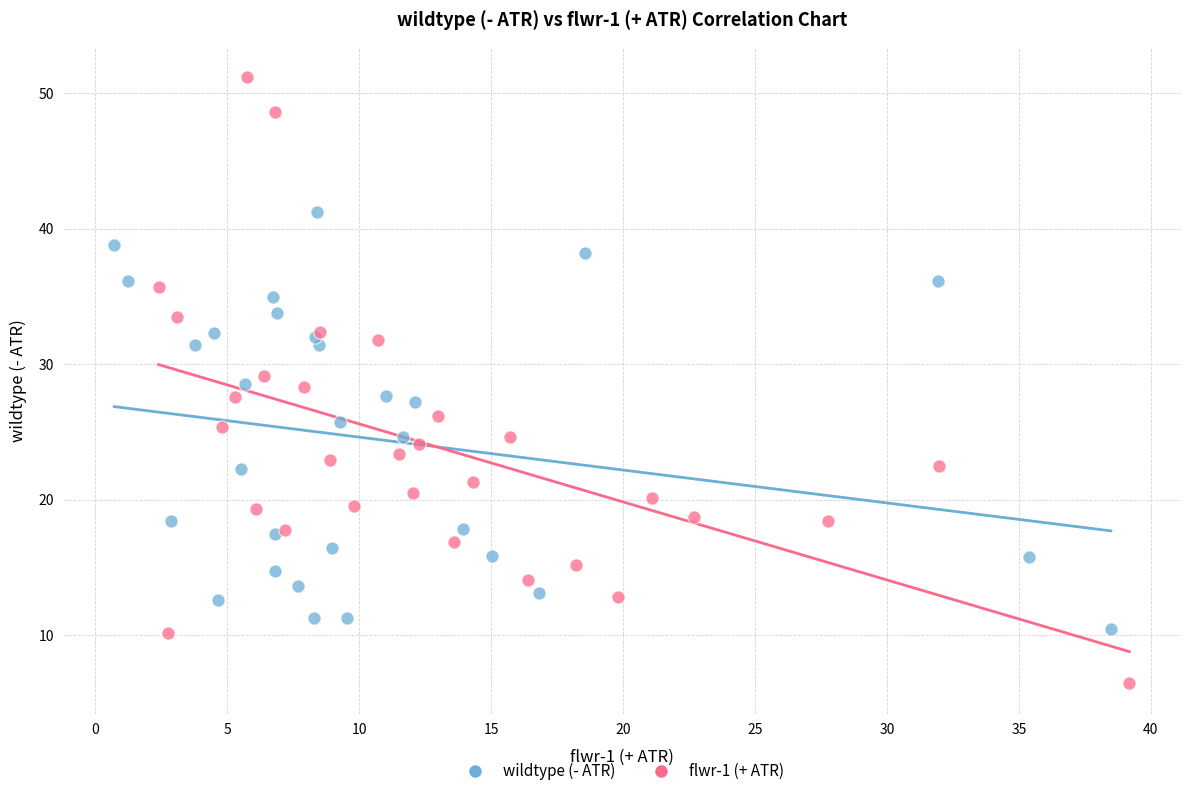

Which series reaches the minimum Y coordinate?

flwr-1 (+ ATR)